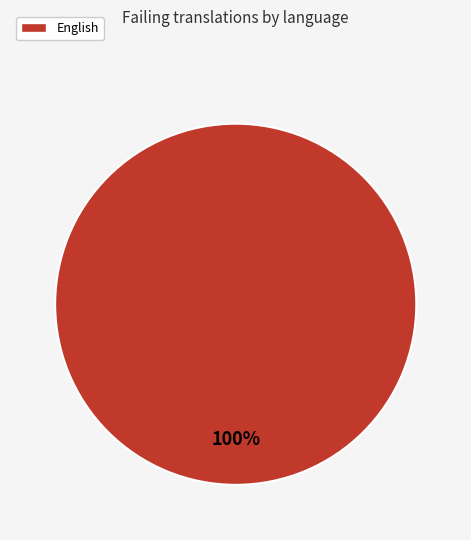

Is there a majority slice in this chart?

Yes